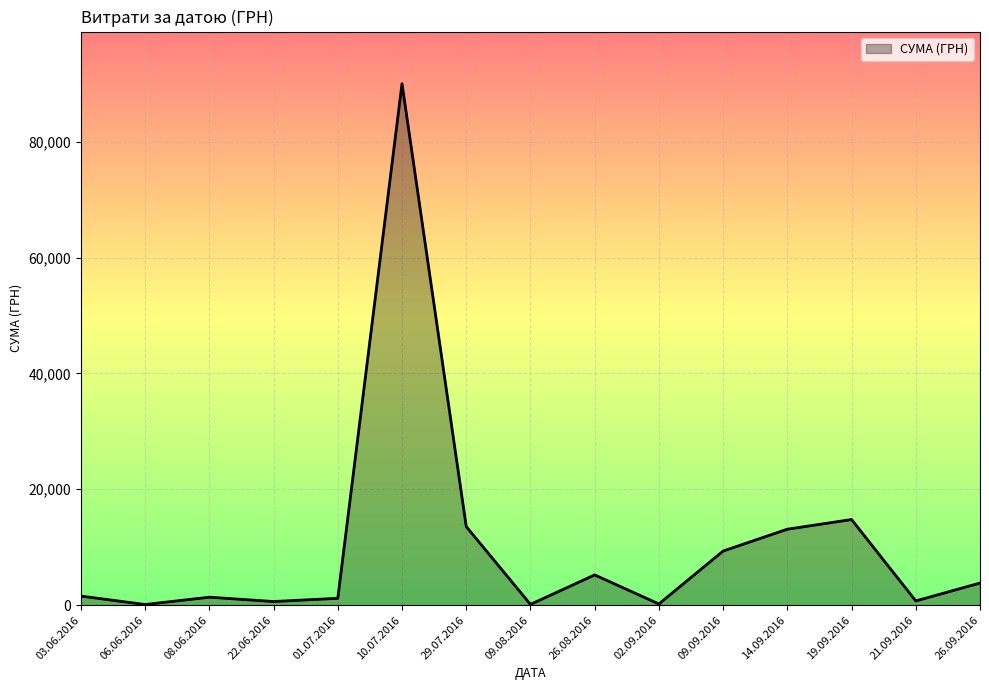

Which category has the highest value across all series?

10.07.2016